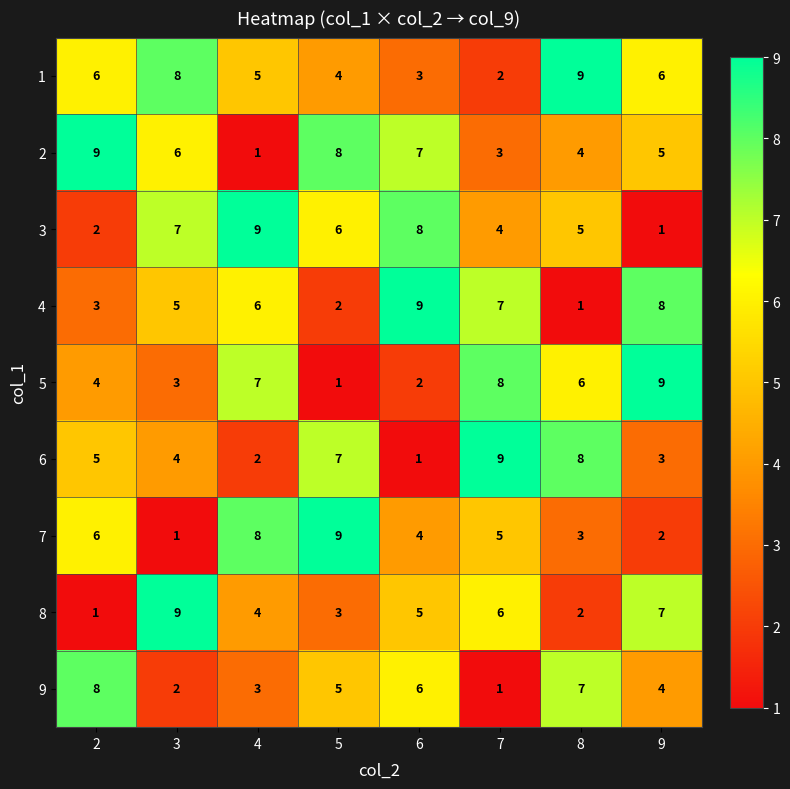

What is the spread (max minus min) of values at 8?

8